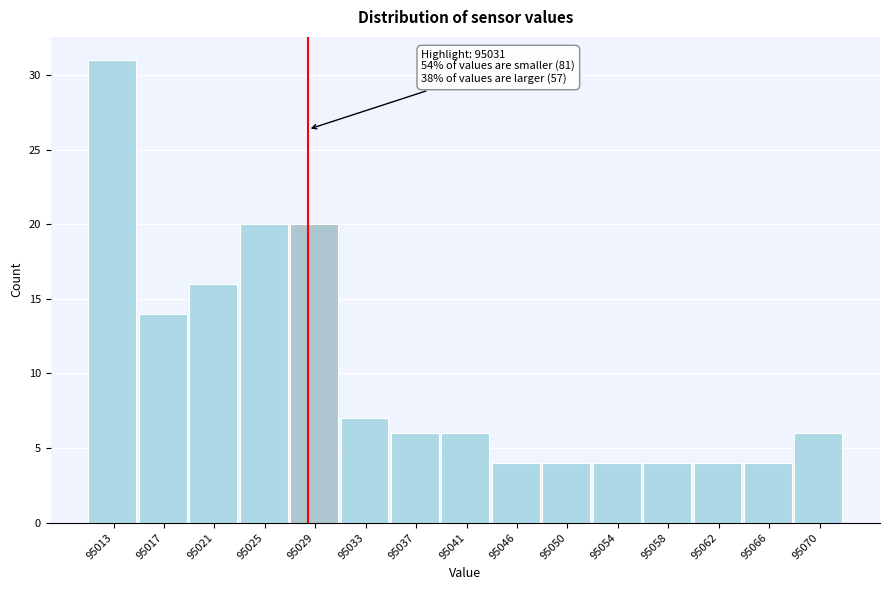

Reading right to left, what are all the values shown in this chart?

6	4	4	4	4	4	4	6	6	7	20	20	16	14	31